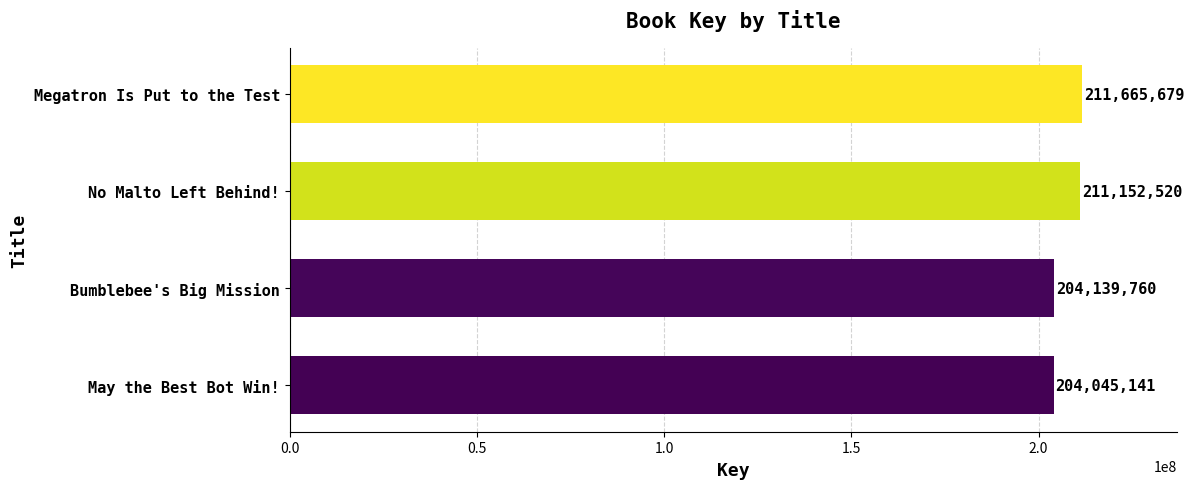

Read the value at May the Best Bot Win!, to the nearest 50.

204045150